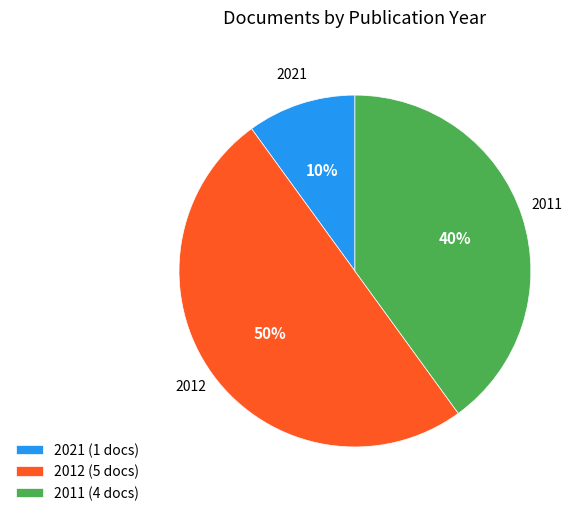

What is the largest slice in the pie chart?

2012 (5 docs)